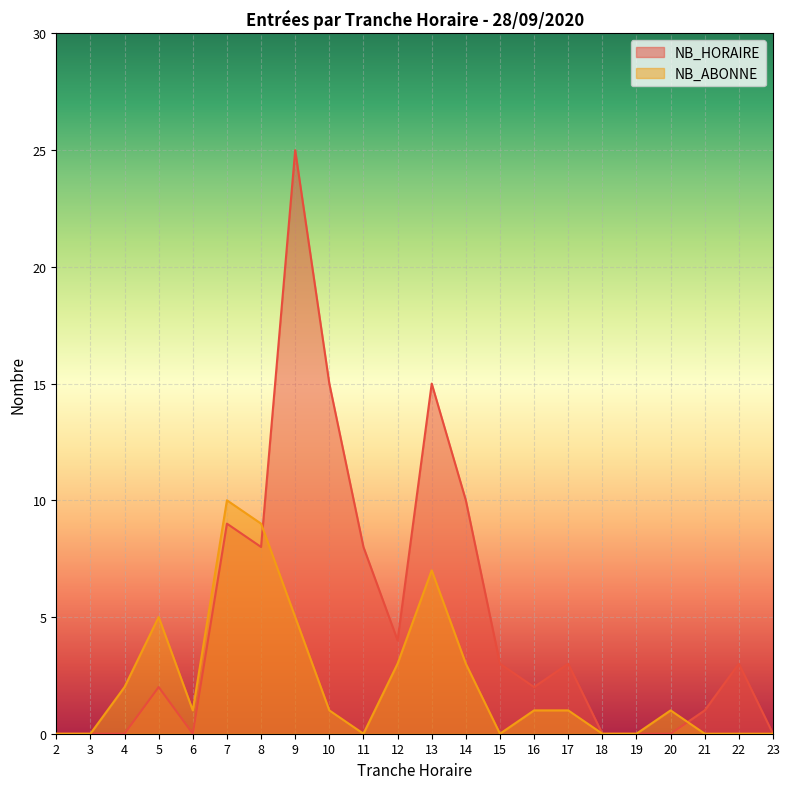

Which series has the widest spread of values?

NB_HORAIRE